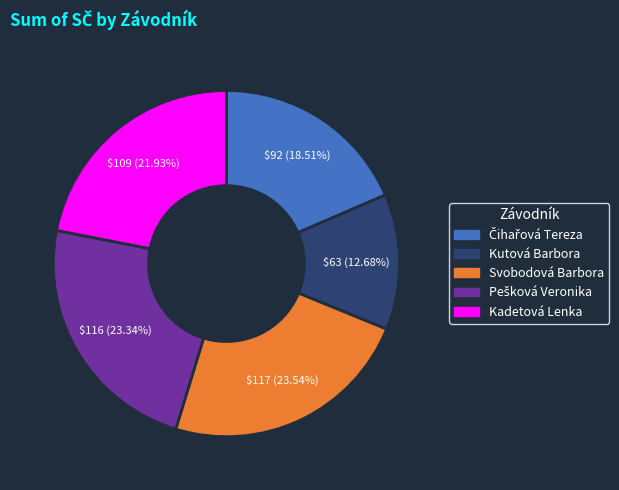

Which category has the smallest portion of the pie?

Kutová Barbora